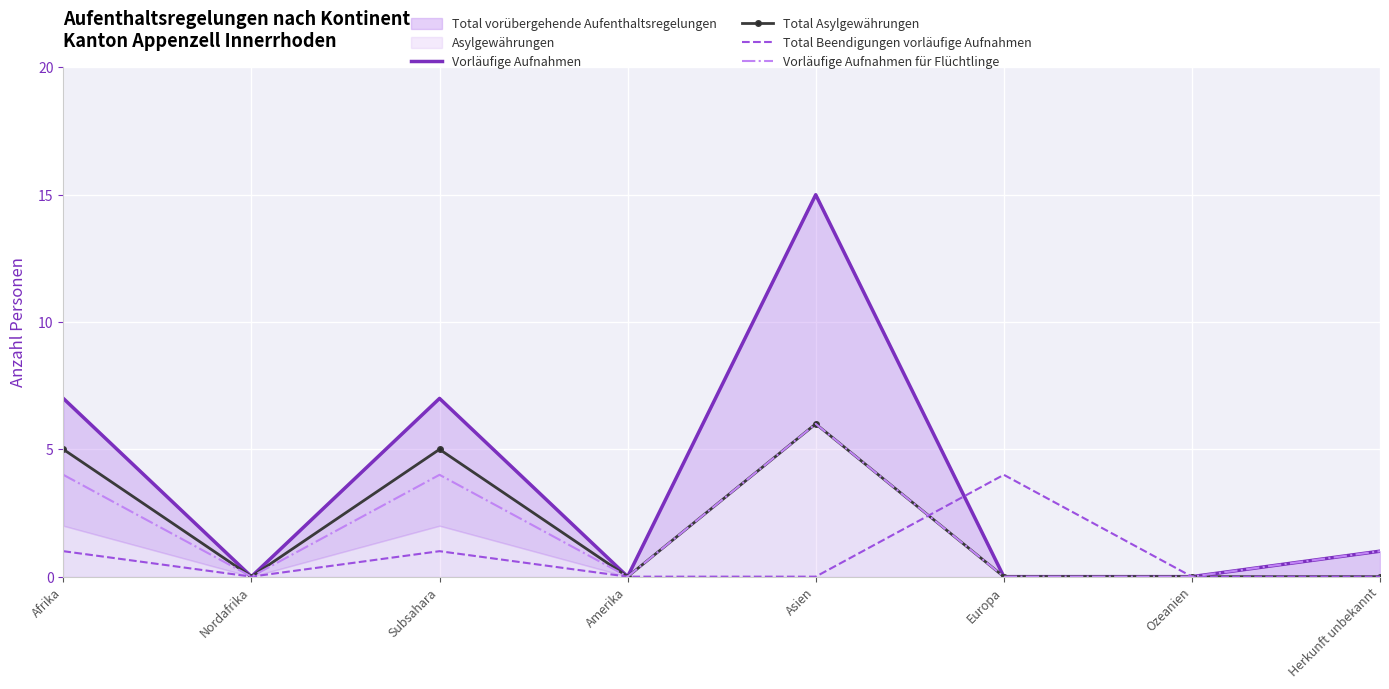

True or false: Vorläufige Aufnahmen and Vorläufige Aufnahmen für Flüchtlinge cross at least once.

False